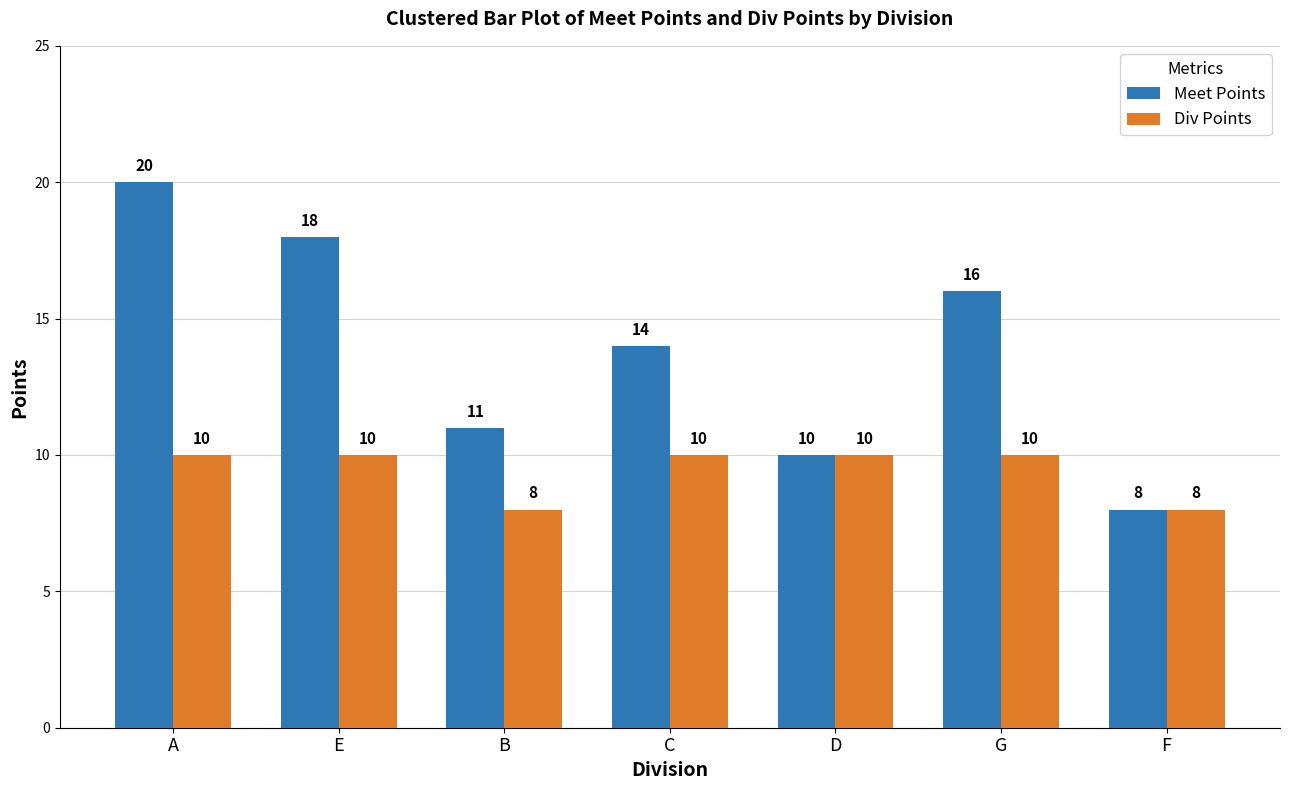

What is the greatest value displayed?

20